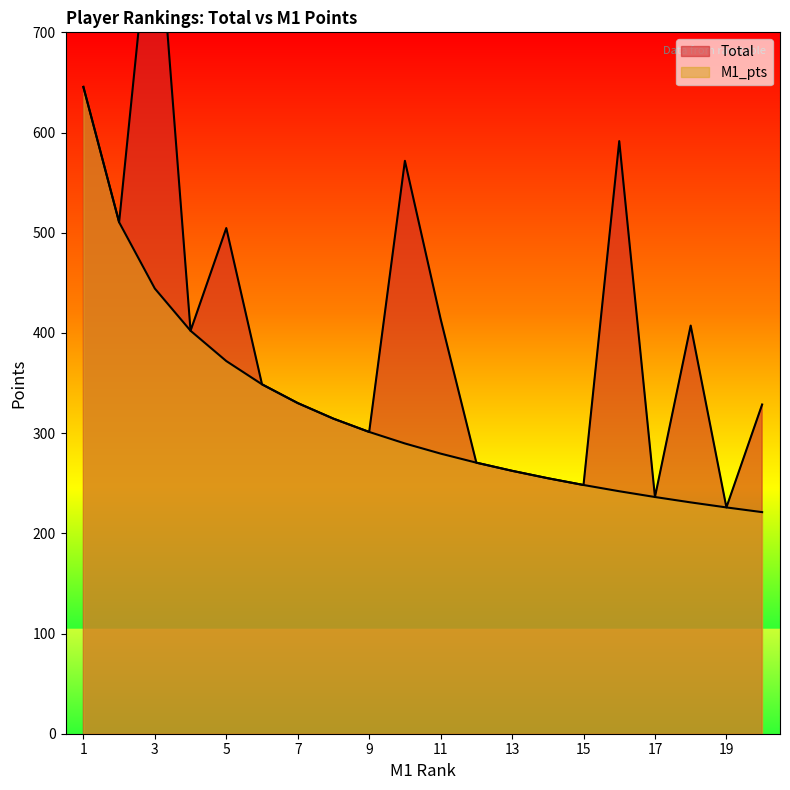

The value of Total at 11 is 698.3. True or false?

False